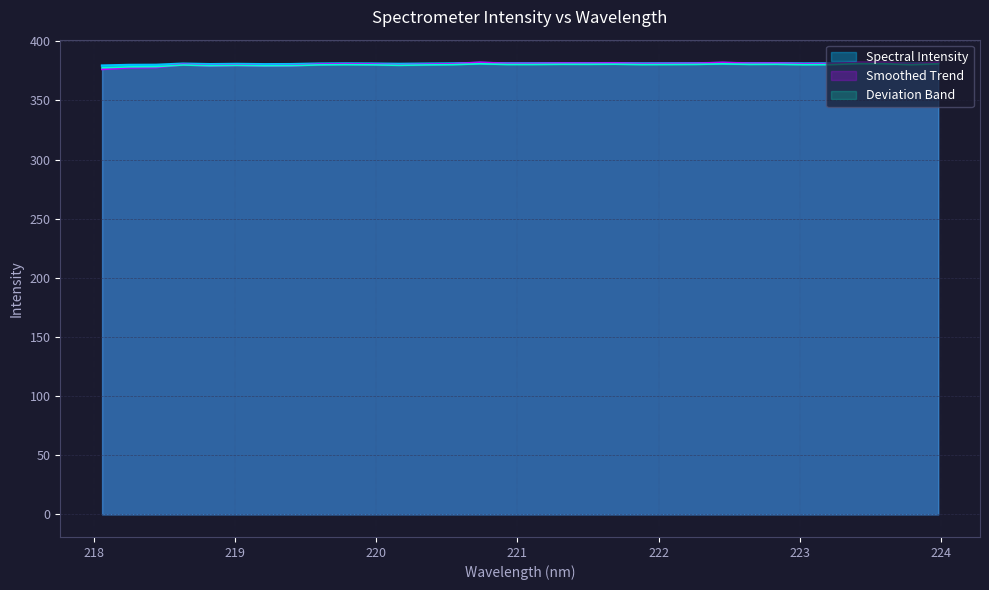

What is the label of the 26th point from the left?

222.8355